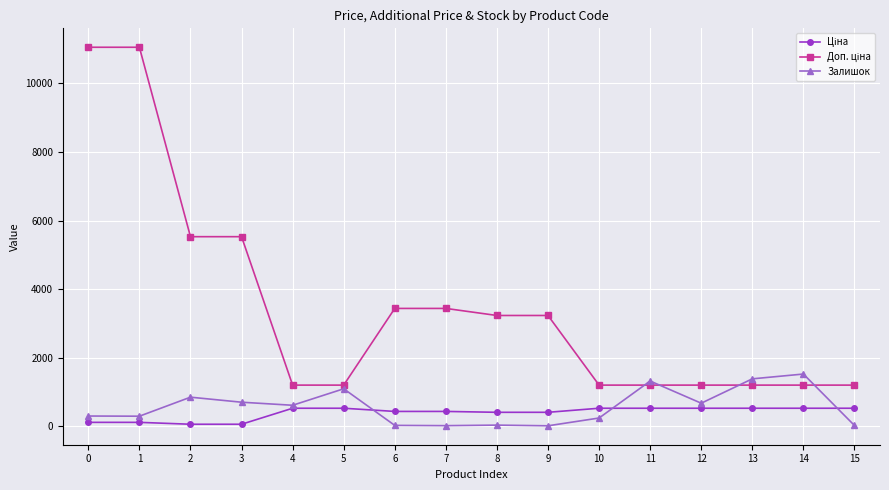

What is the maximum value for Залишок?

1520.0